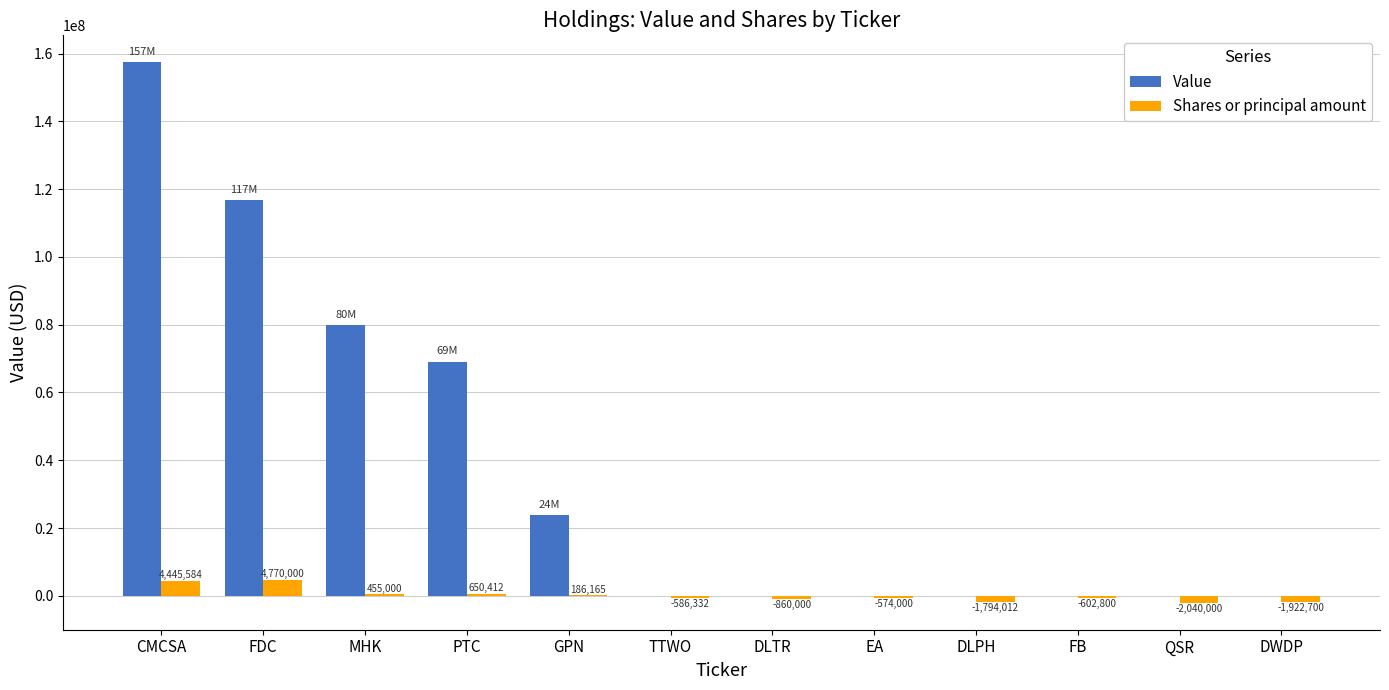

Is the value of Value at CMCSA greater than the value of Shares or principal amount at GPN?

Yes